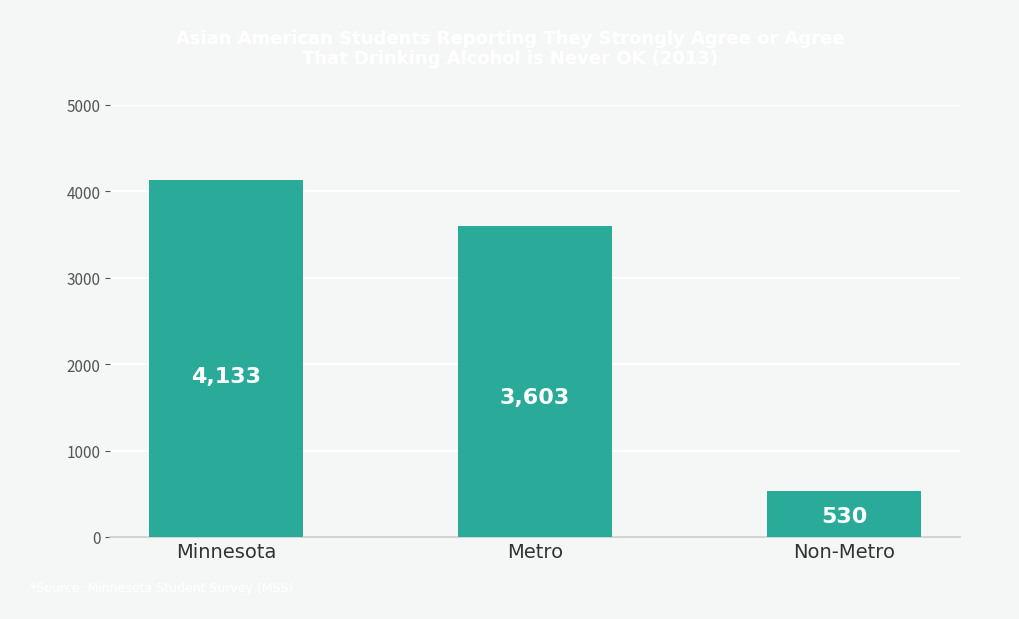

Where does the data first go above 3603?

Minnesota